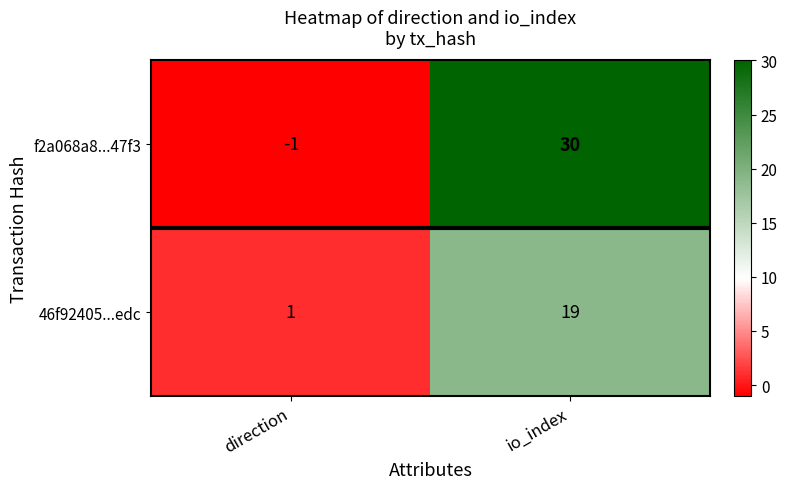

Which label corresponds to the largest value in the chart?

io_index